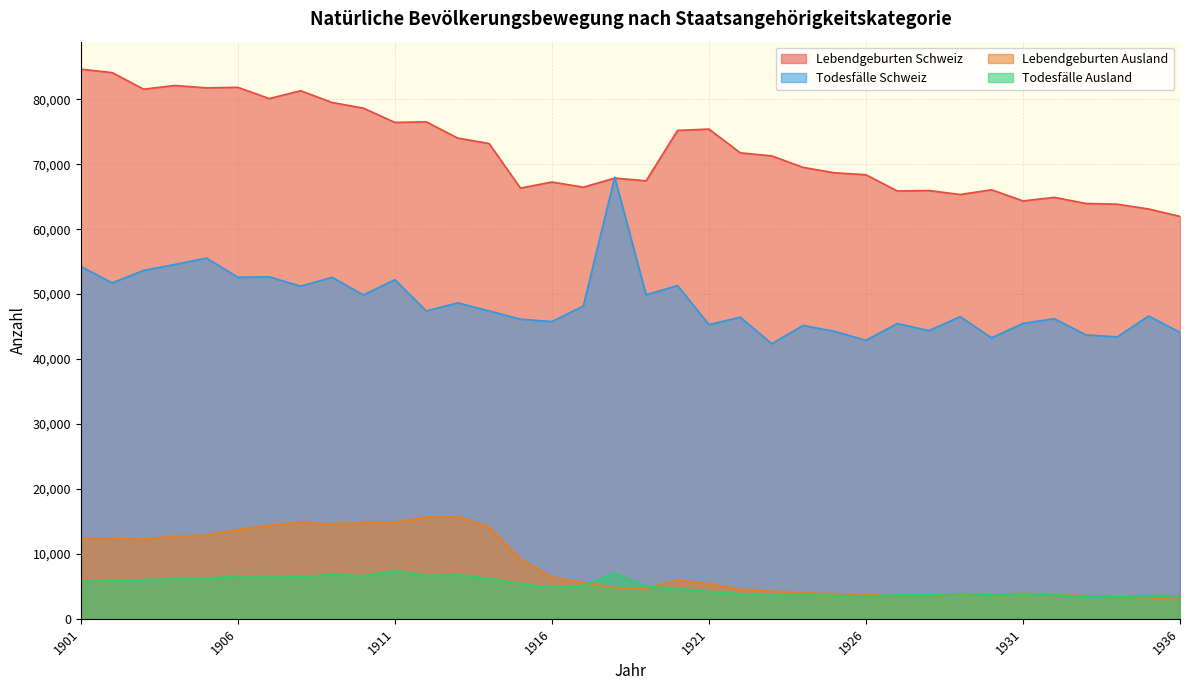

What is the value of the Todesfälle Schweiz point at the 24th from the left?

45184